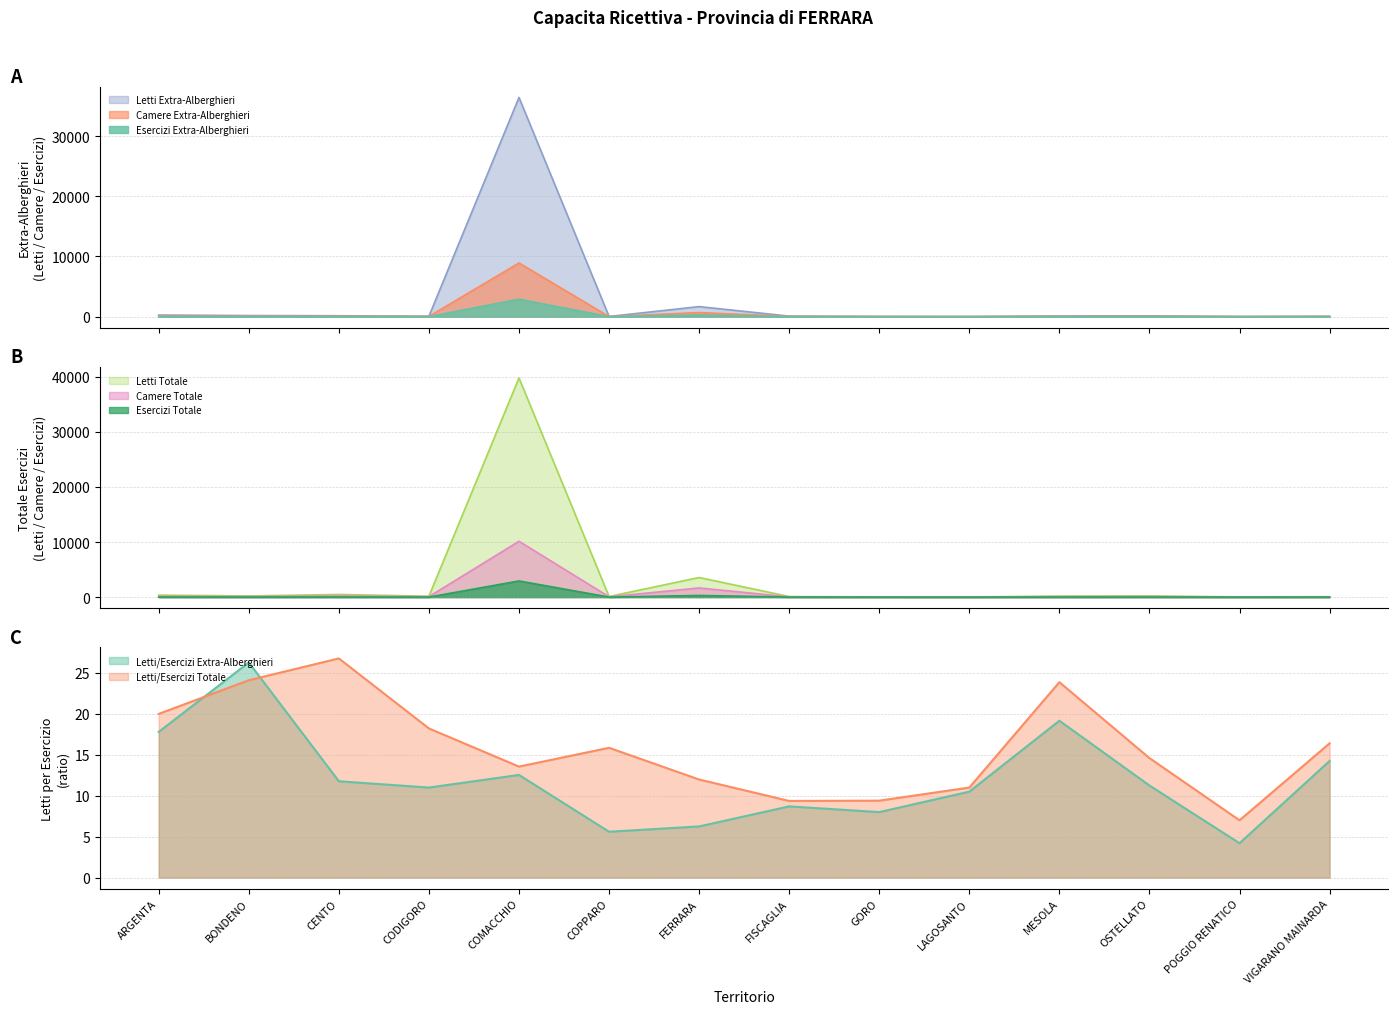

What is the smallest value displayed?

2